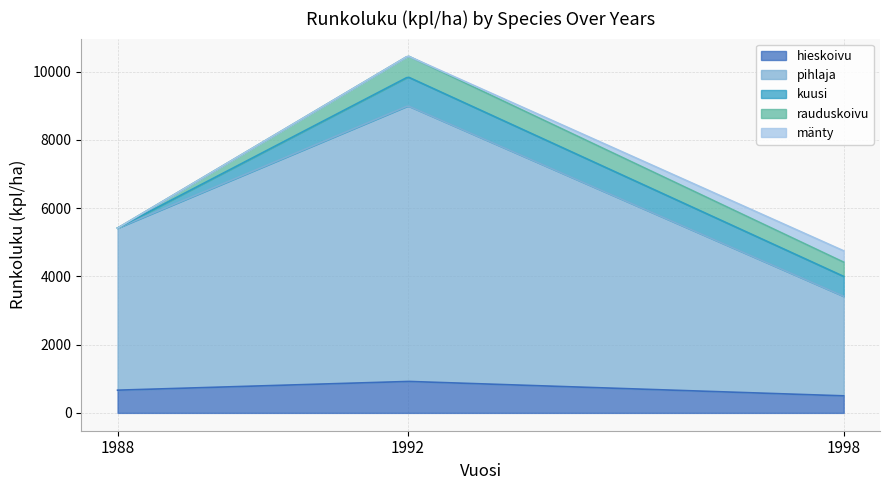

Reading right to left, list all the values displayed in this chart.

hieskoivu: 500	923	666
pihlaja: 2917	8077	4750
kuusi: 583	846	0
rauduskoivu: 417	615	0
mänty: 333	0	0